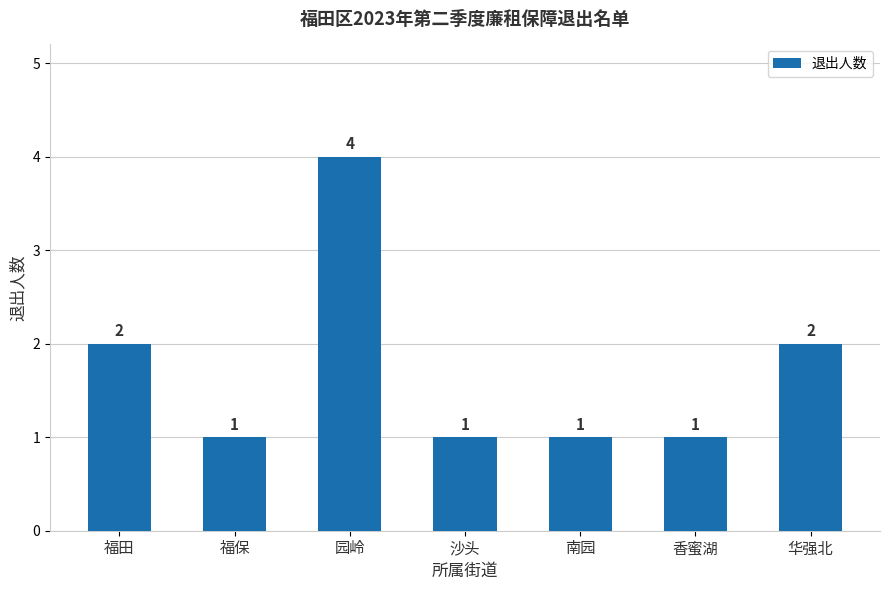

What is the sum of the values at 福田 and 福保?

3